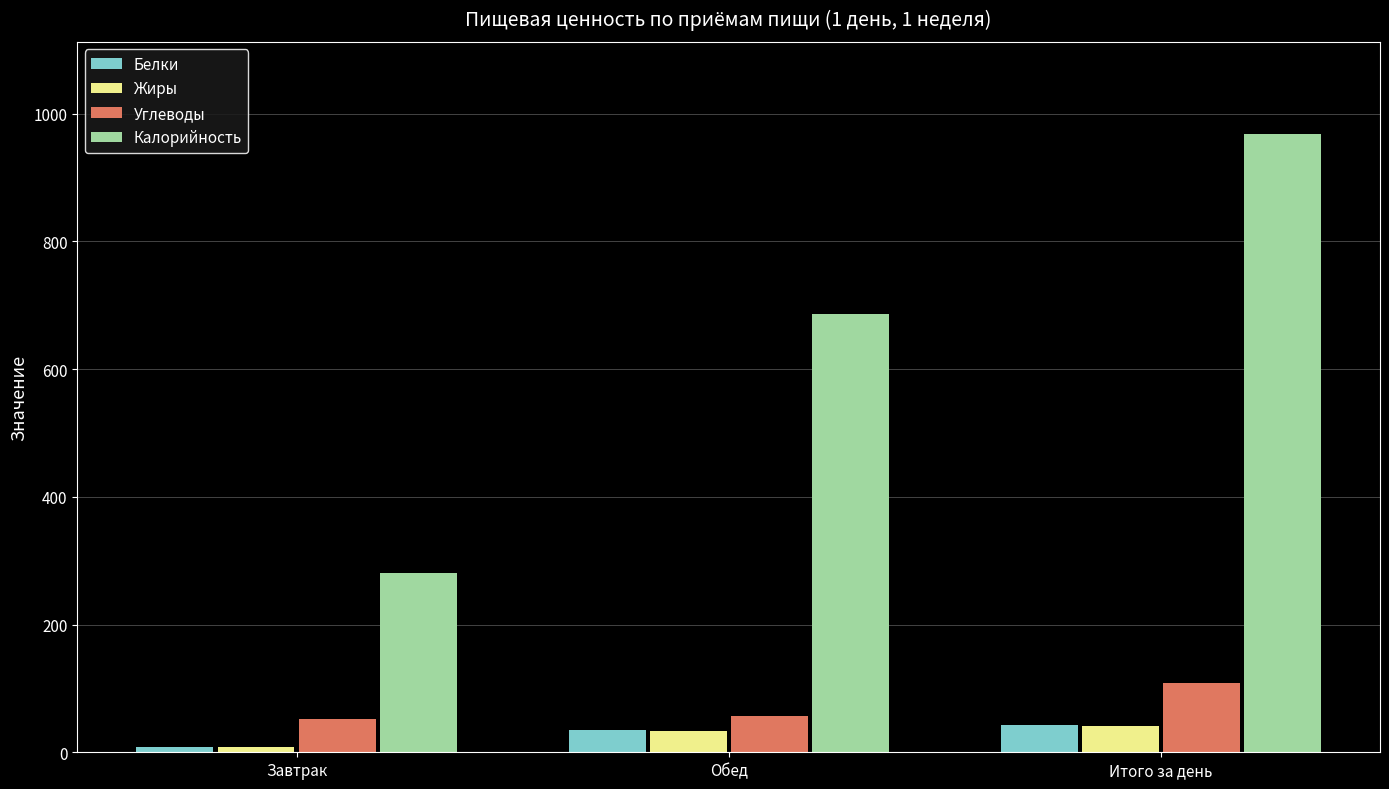

At which label does Углеводы reach its peak?

Итого за день